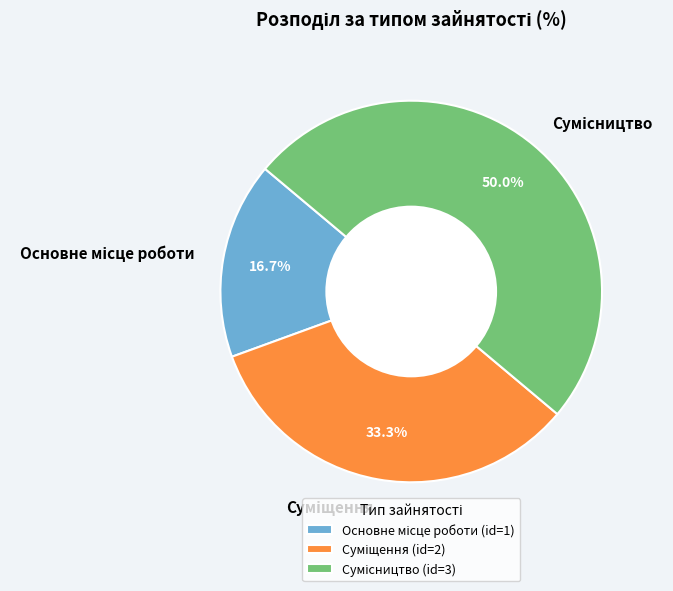

To the nearest percent, what is the difference between the largest and smallest slice percentages?

33%